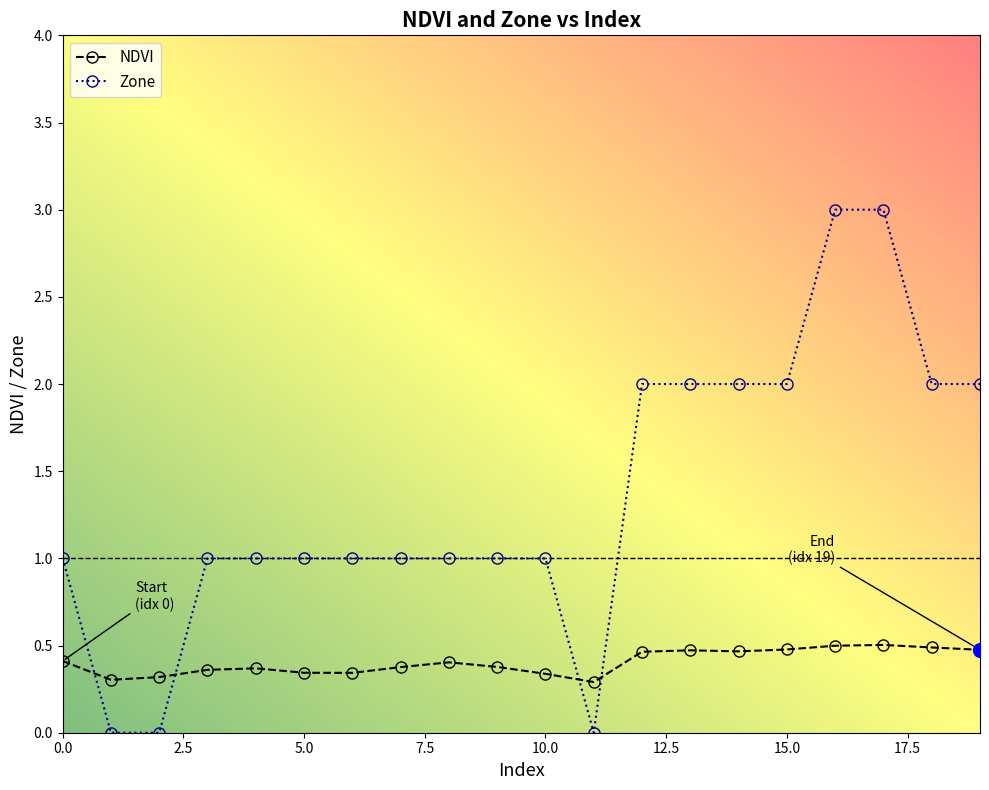

List the series in order of their overall mean, lowest first.

NDVI, Zone